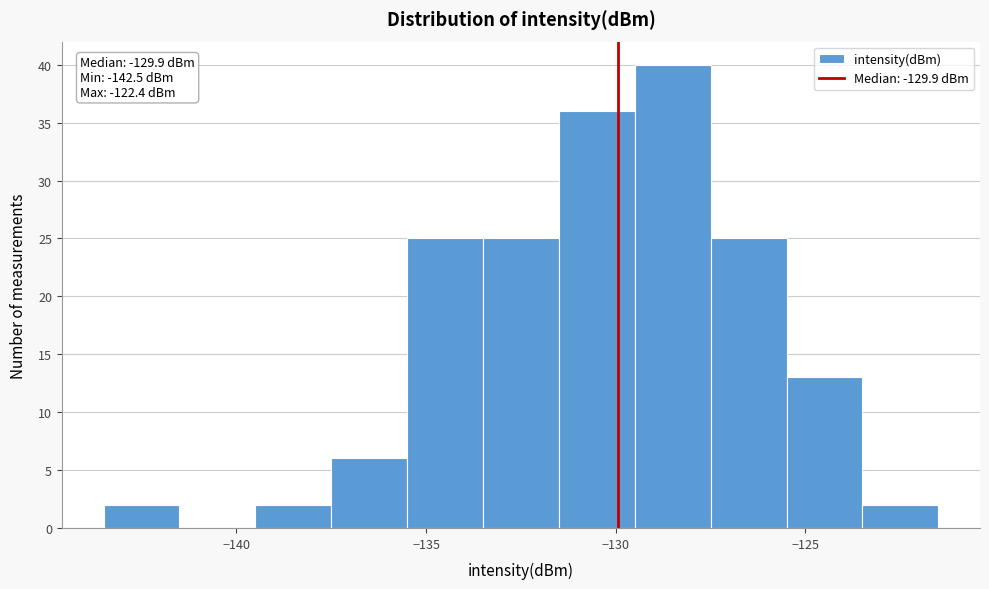

Over which range of the x-axis is the bar tallest?

-129.5 to -127.5